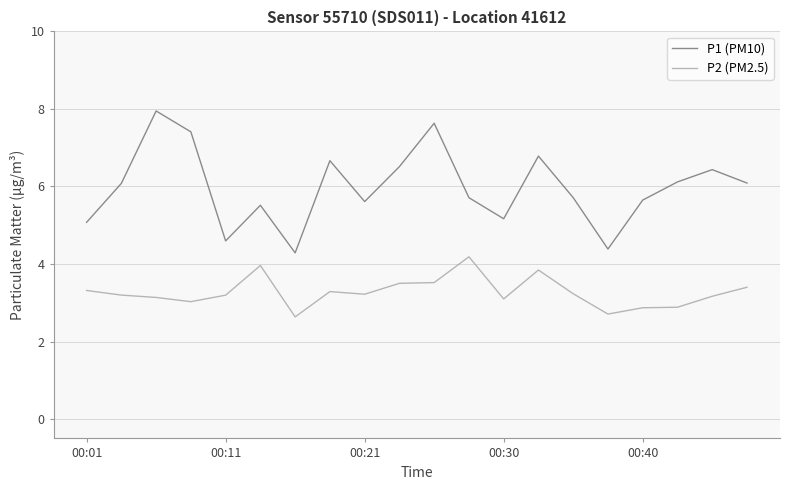

What are all the series names shown in the legend?

P1 (PM10), P2 (PM2.5)